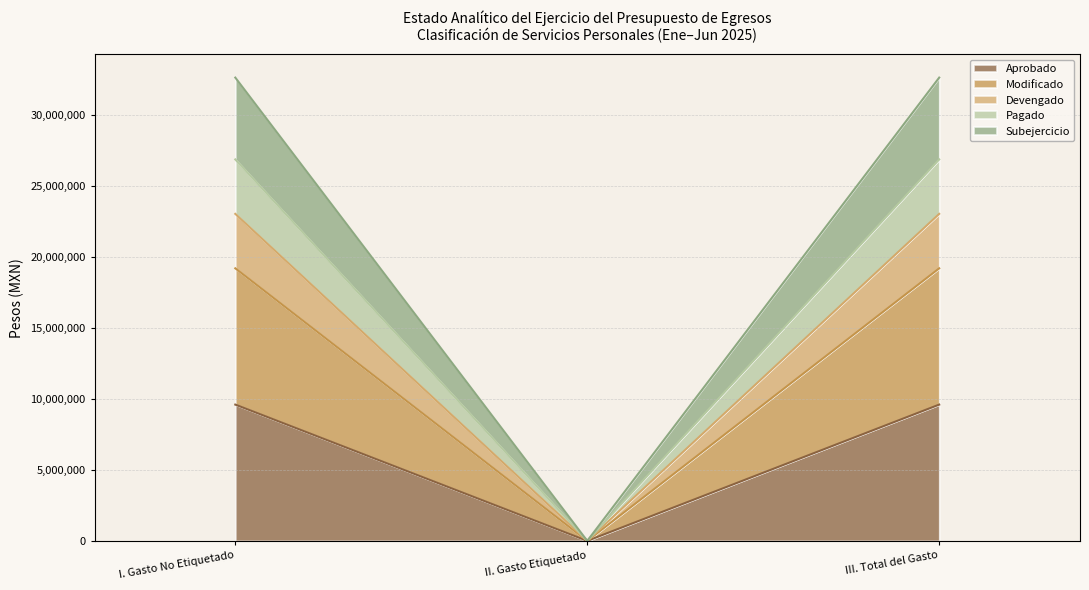

Does the chart have visible grid lines?

Yes